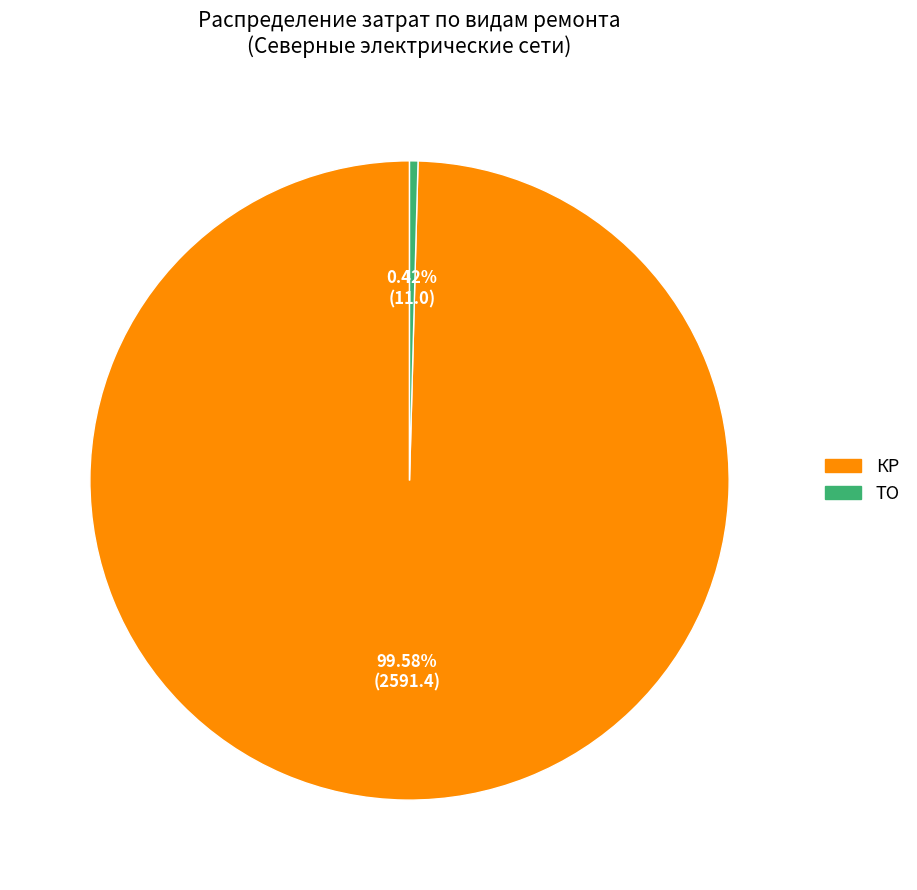

Combined, do КР and ТО account for over 50%?

Yes